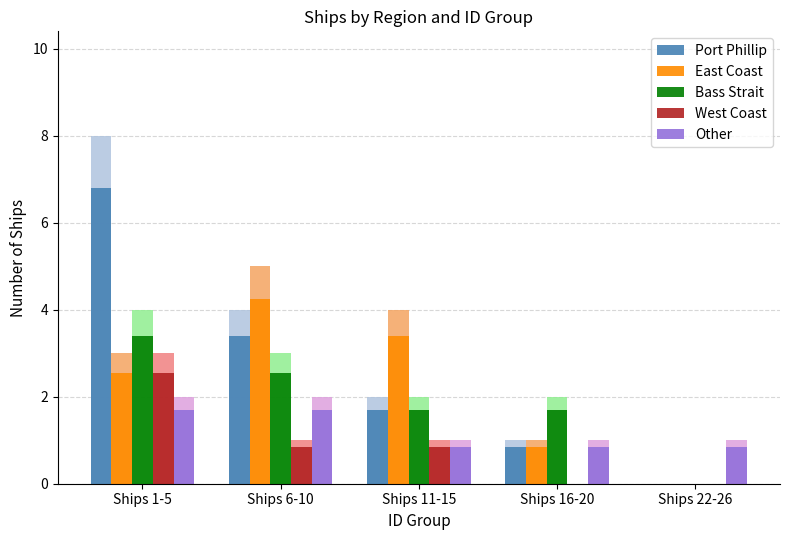

What is the difference between the Other values at Ships 16-20 and Ships 1-5?

0.8